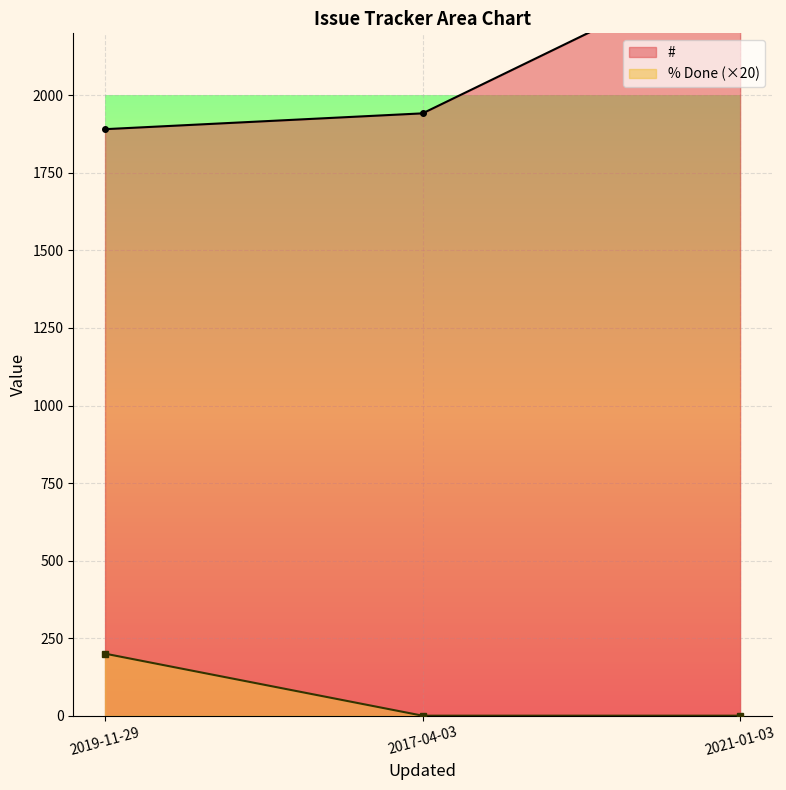

The value of % Done (×20) at 2019-11-29 is 332. True or false?

False